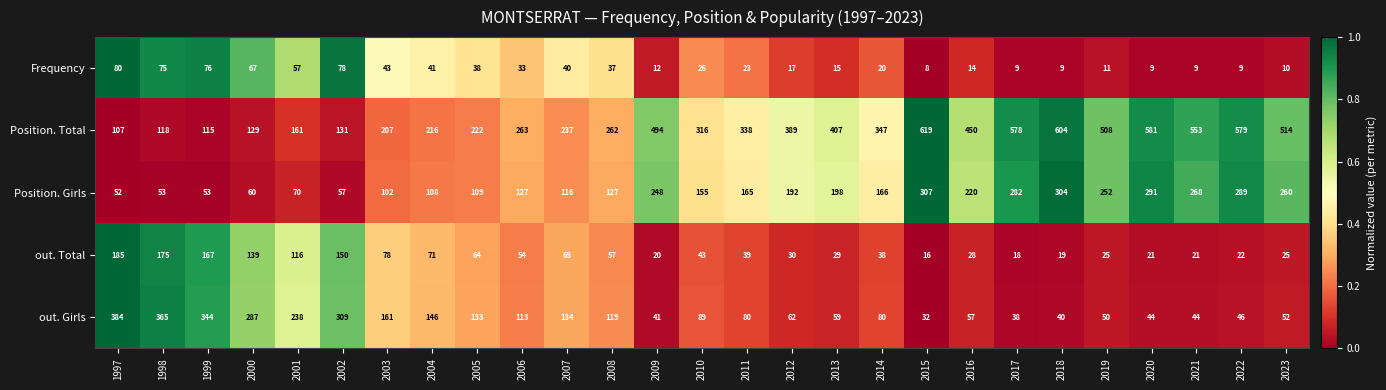

At which label does Position. Total reach its minimum?

1997